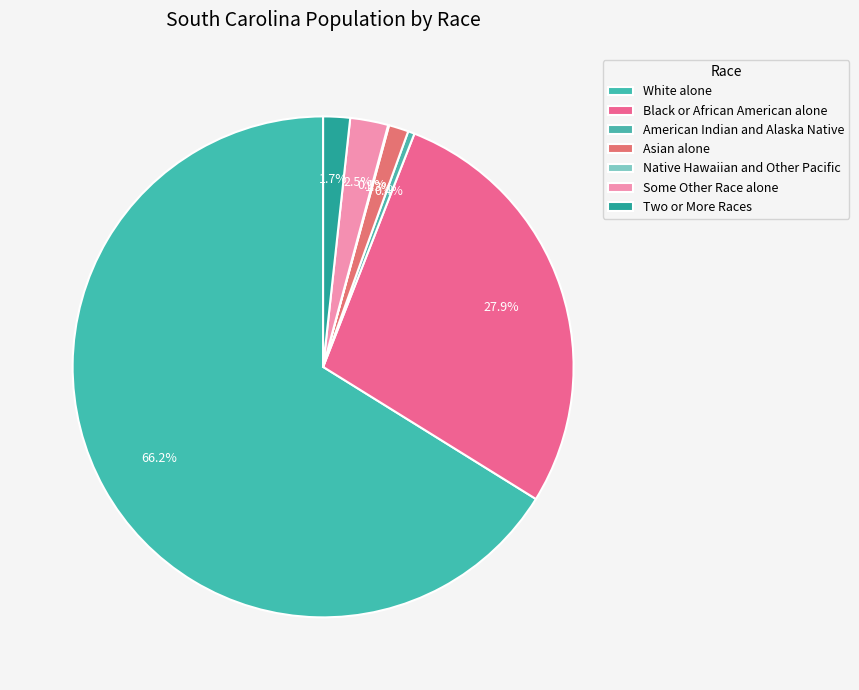

Is White alone the majority of the pie?

Yes